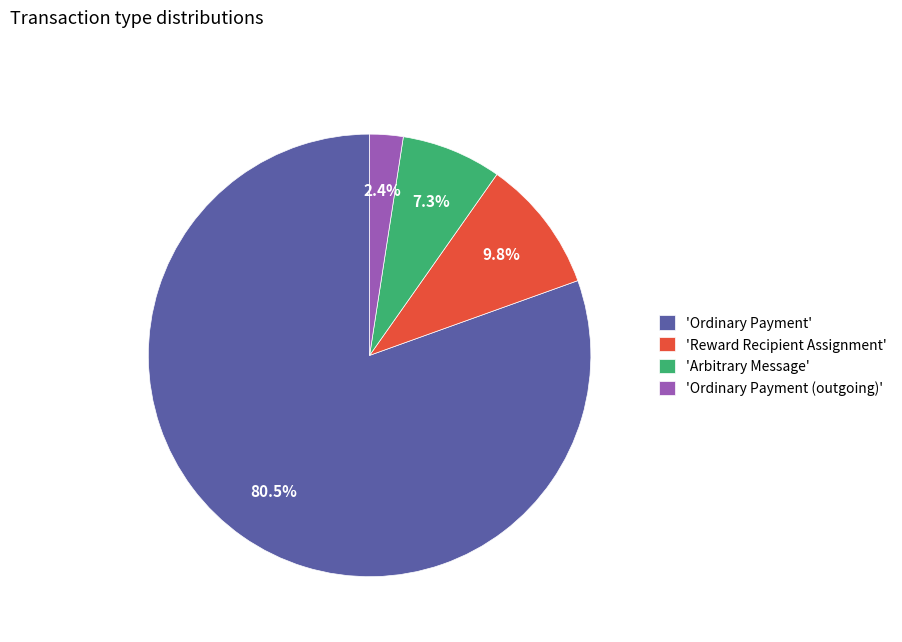

What is the largest slice in the pie chart?

'Ordinary Payment'